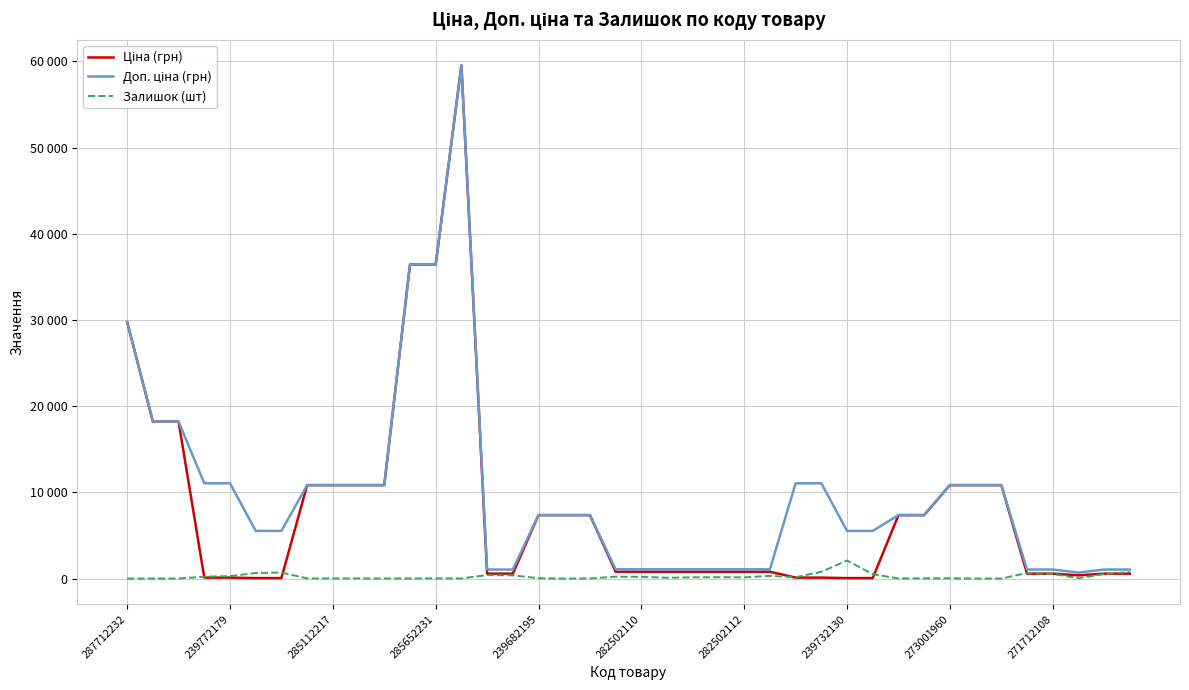

What is the maximum value for Доп. ціна (грн)?

59523.0